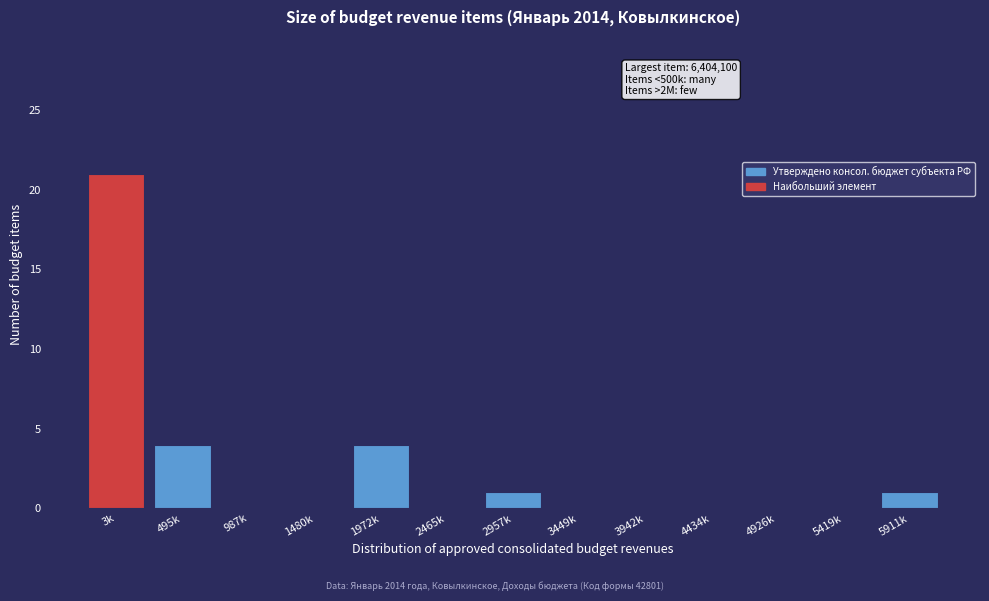

Reading left to right, what are all the values shown in this chart?

3k=21	495k=4	987k=0	1480k=0	1972k=4	2465k=0	2957k=1	3449k=0	3942k=0	4434k=0	4926k=0	5419k=0	5911k=1